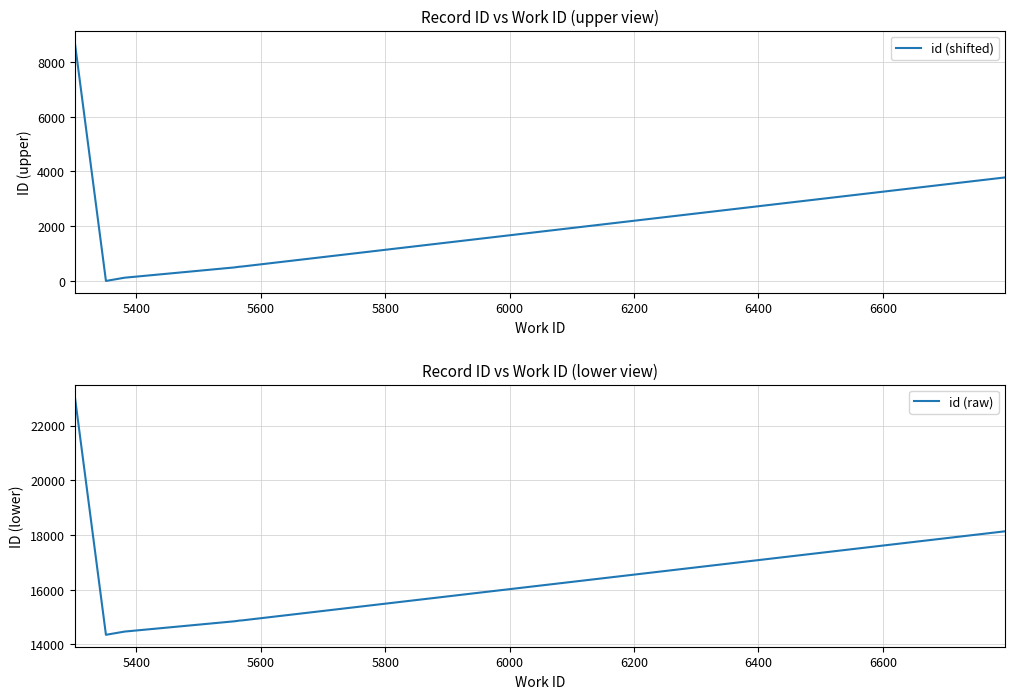

What is the maximum value for id (shifted)?

8707